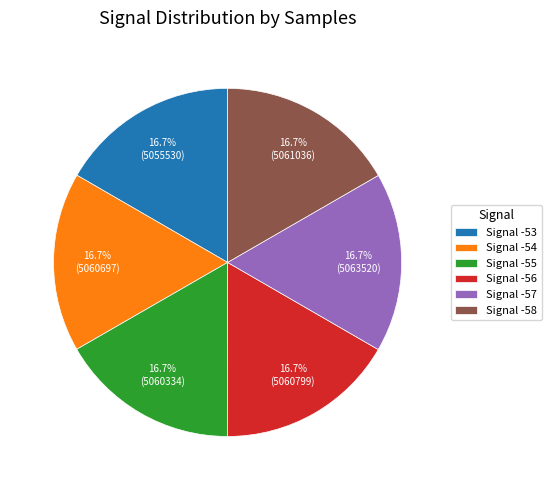

Is there a majority slice in this chart?

No